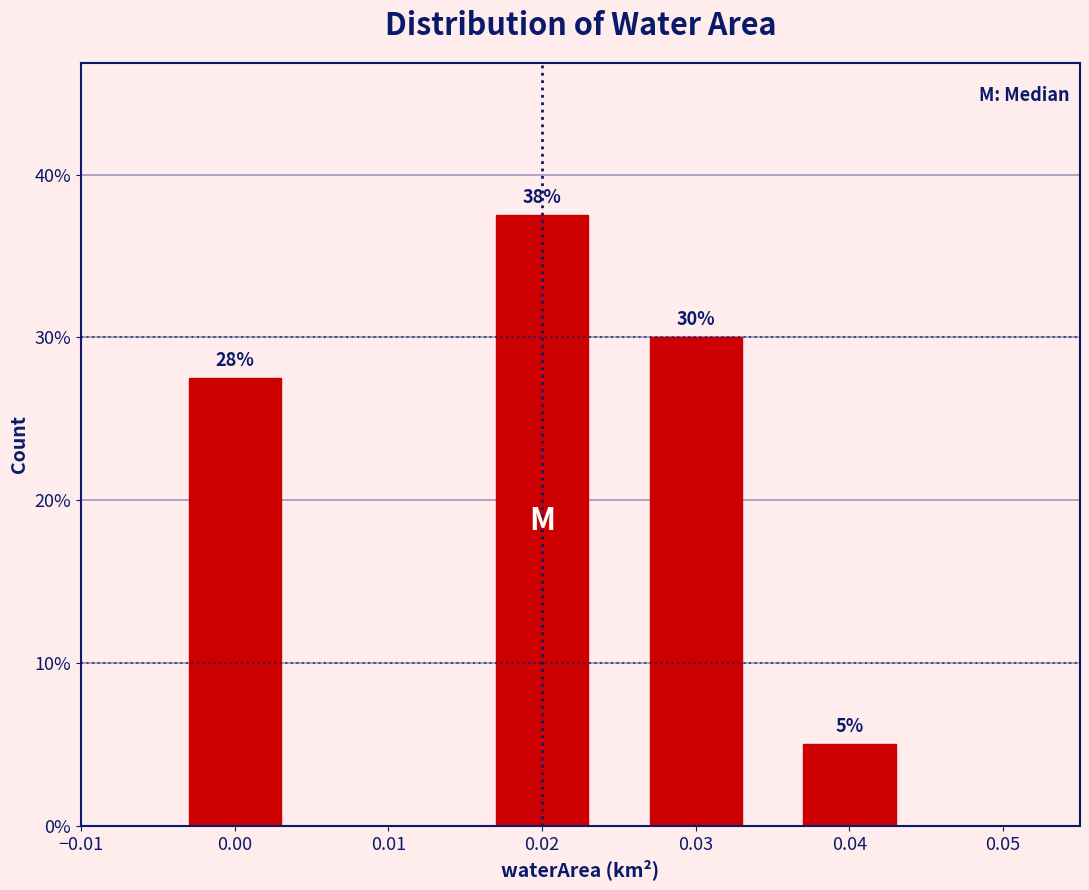

The value at 0.03 is 30.0. True or false?

True